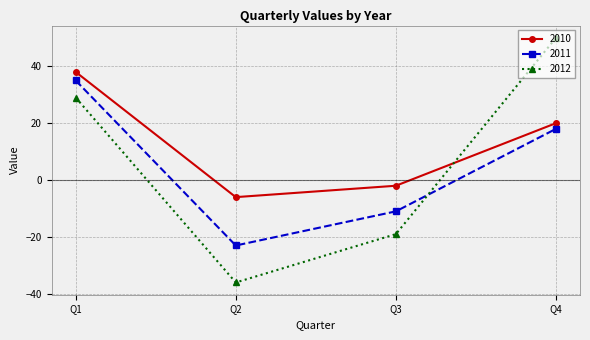

Reading left to right, what are all the values shown in this chart?

2010: Q1=38	Q2=-6	Q3=-2	Q4=20
2011: Q1=35	Q2=-23	Q3=-11	Q4=18
2012: Q1=29	Q2=-36	Q3=-19	Q4=50